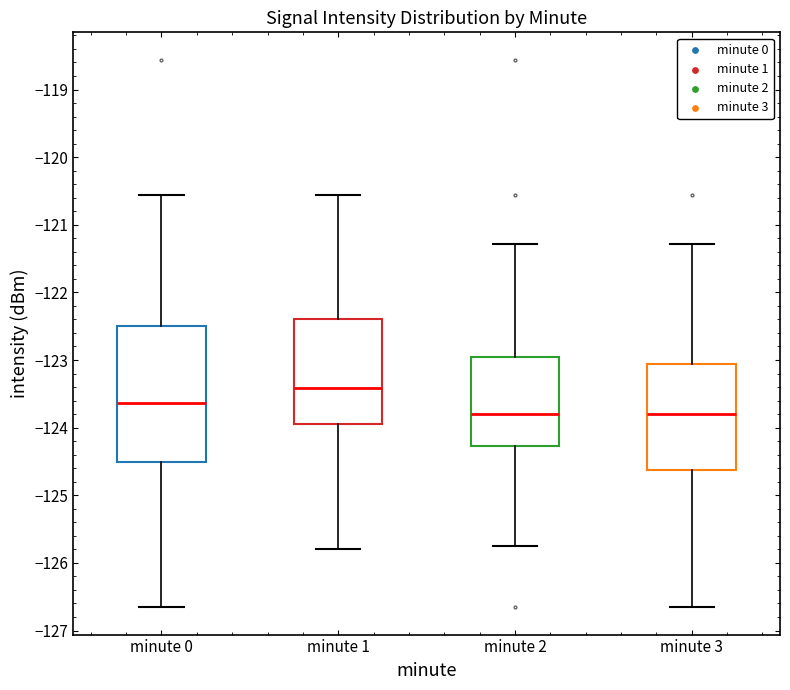

Which box has the highest median line?

minute 1